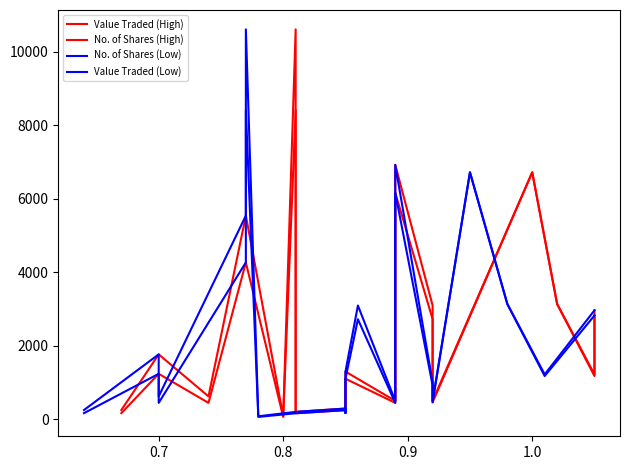

What is the difference between the second highest and second lowest values in the No. of Shares (High) series?

6723